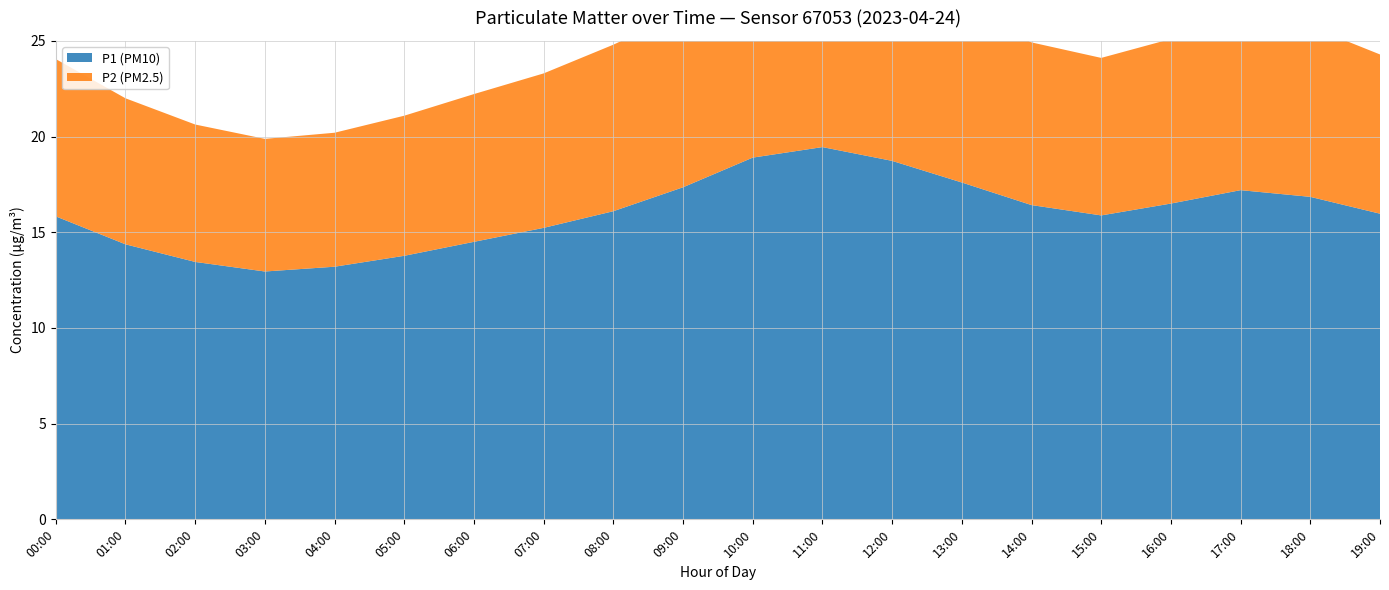

Reading right to left, extract all data points from this chart.

P1 (PM10): 19:00=16.0	18:00=16.9	17:00=17.2	16:00=16.5	15:00=15.9	14:00=16.4	13:00=17.6	12:00=18.7	11:00=19.4	10:00=18.9	09:00=17.4	08:00=16.1	07:00=15.2	06:00=14.5	05:00=13.8	04:00=13.2	03:00=12.9	02:00=13.4	01:00=14.4	00:00=15.8
P2 (PM2.5): 19:00=8.3	18:00=8.9	17:00=9.1	16:00=8.6	15:00=8.2	14:00=8.5	13:00=9.0	12:00=9.6	11:00=10.1	10:00=9.8	09:00=9.2	08:00=8.7	07:00=8.1	06:00=7.7	05:00=7.3	04:00=7.0	03:00=6.9	02:00=7.2	01:00=7.6	00:00=8.2